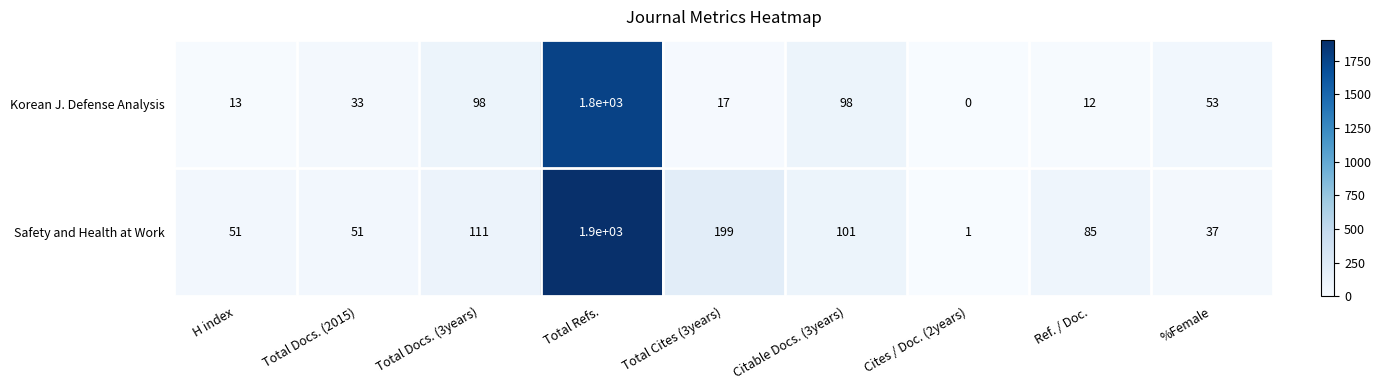

At which category is the sum across all series the highest?

Total Refs.